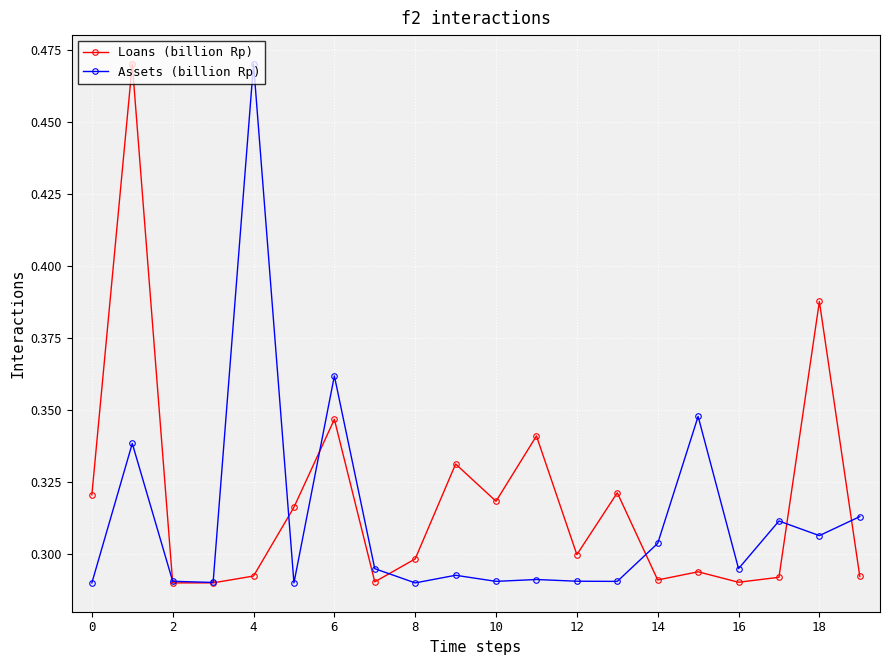

How many interior local peaks does the Assets (billion Rp) series have?

7